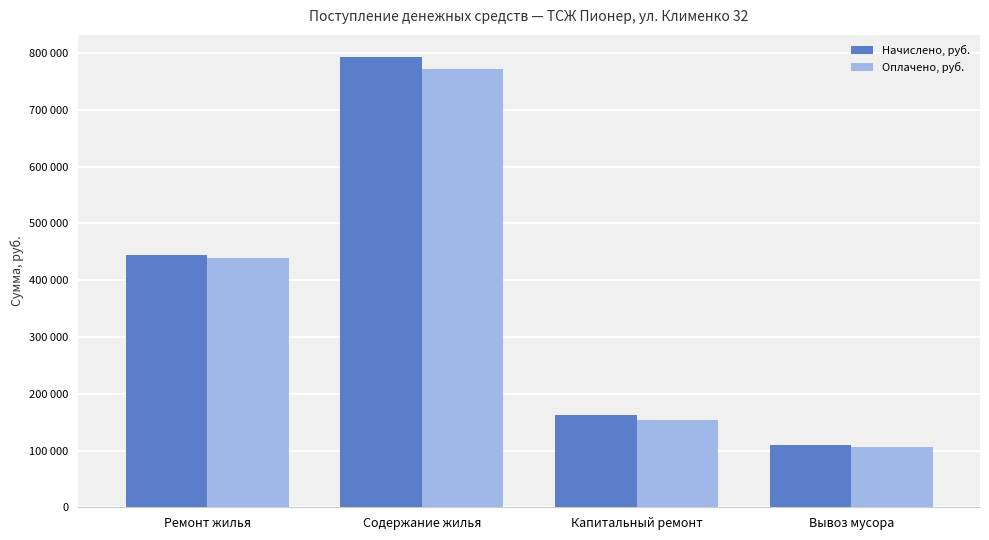

Which series has the largest total across all categories?

Начислено, руб.